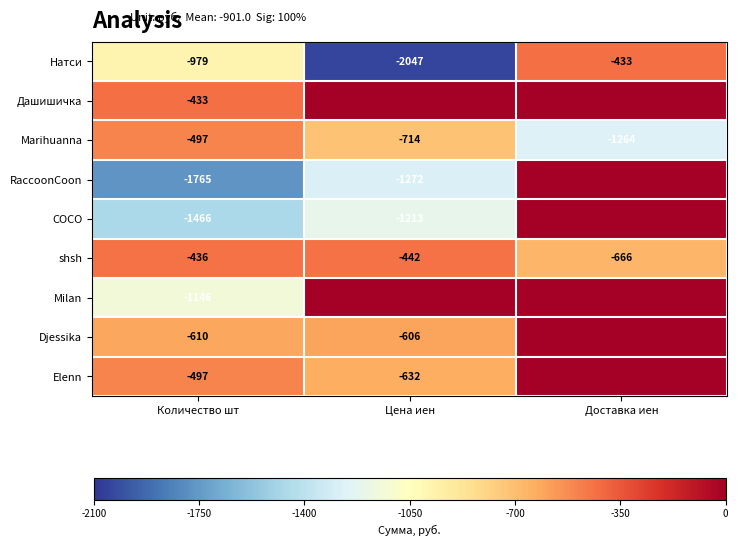

Is it true that Elenn equals -198 at Цена иен?

False